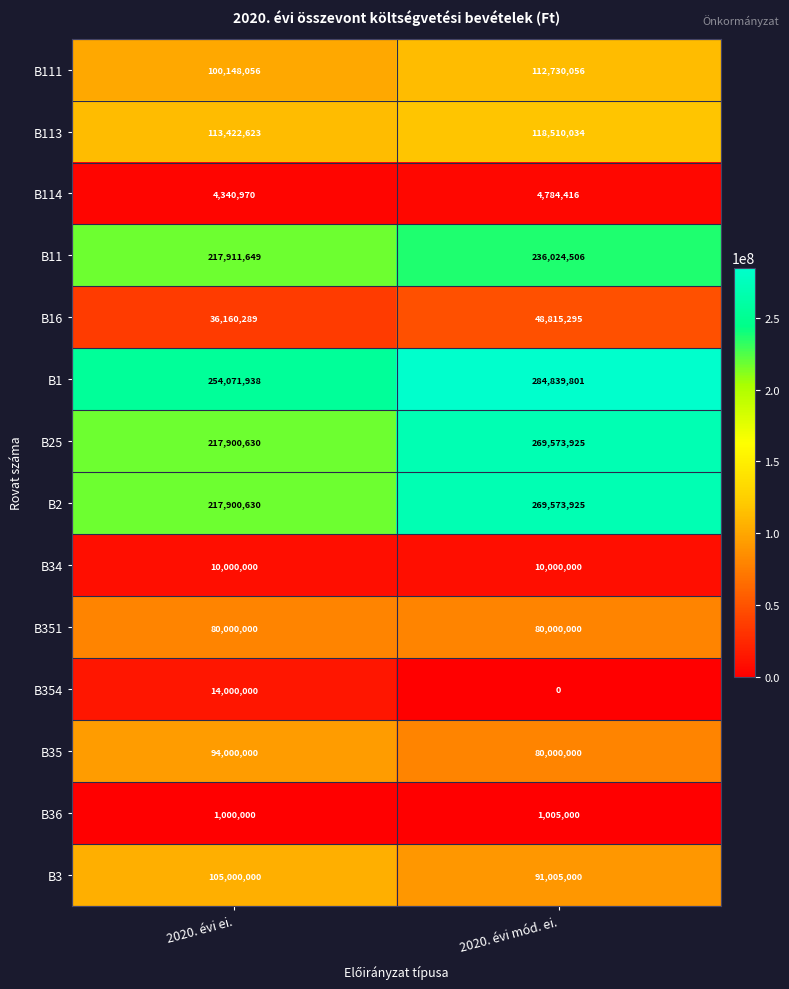

The B1 series shows 284839801 at 2020. évi mód. ei.. True or false?

True